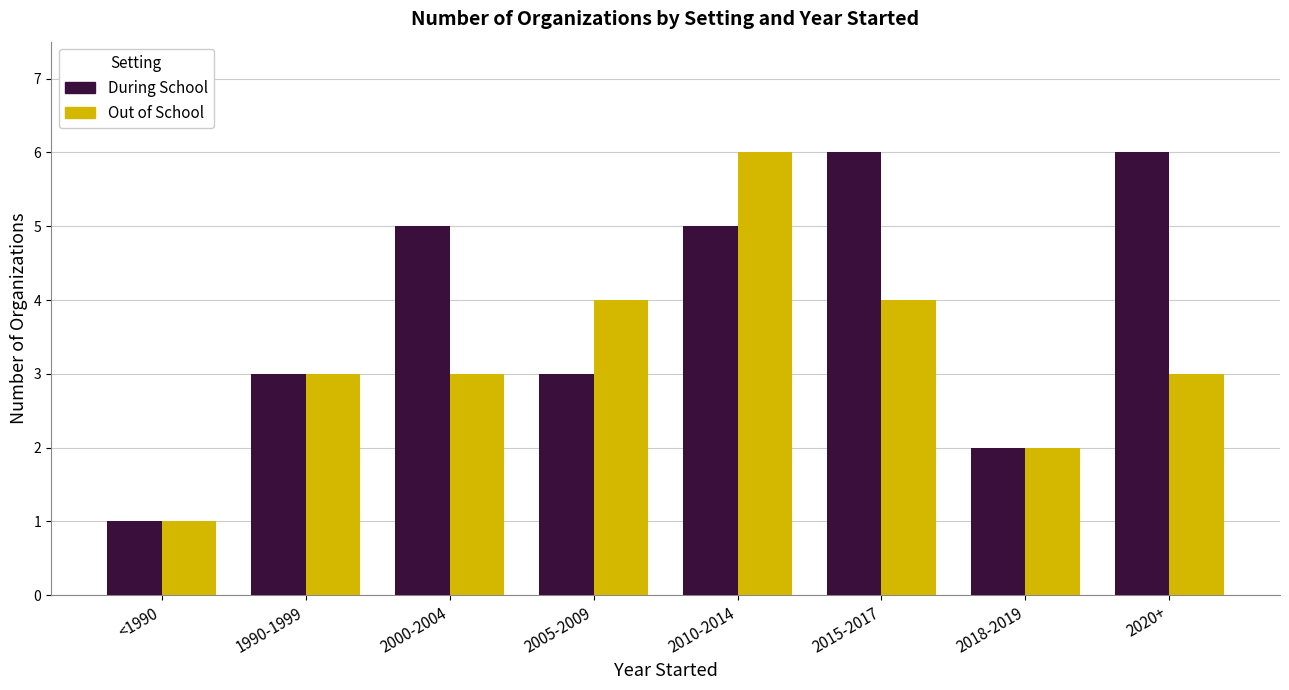

How many groups of bars are there?

8